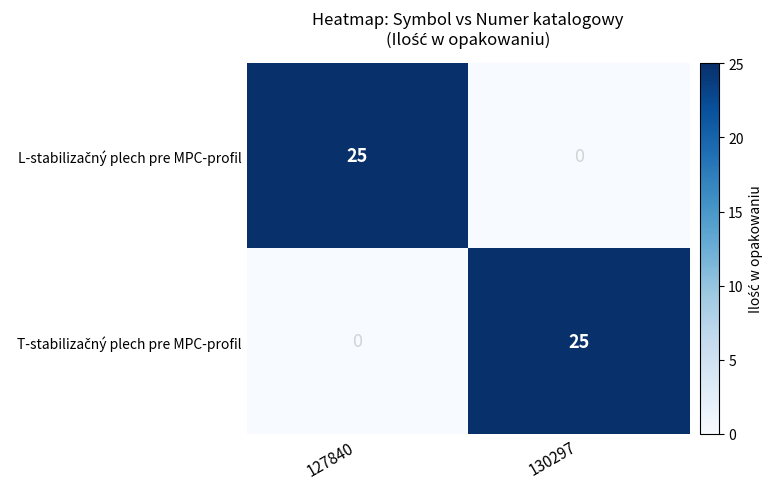

How many categories are shown in the chart?

2